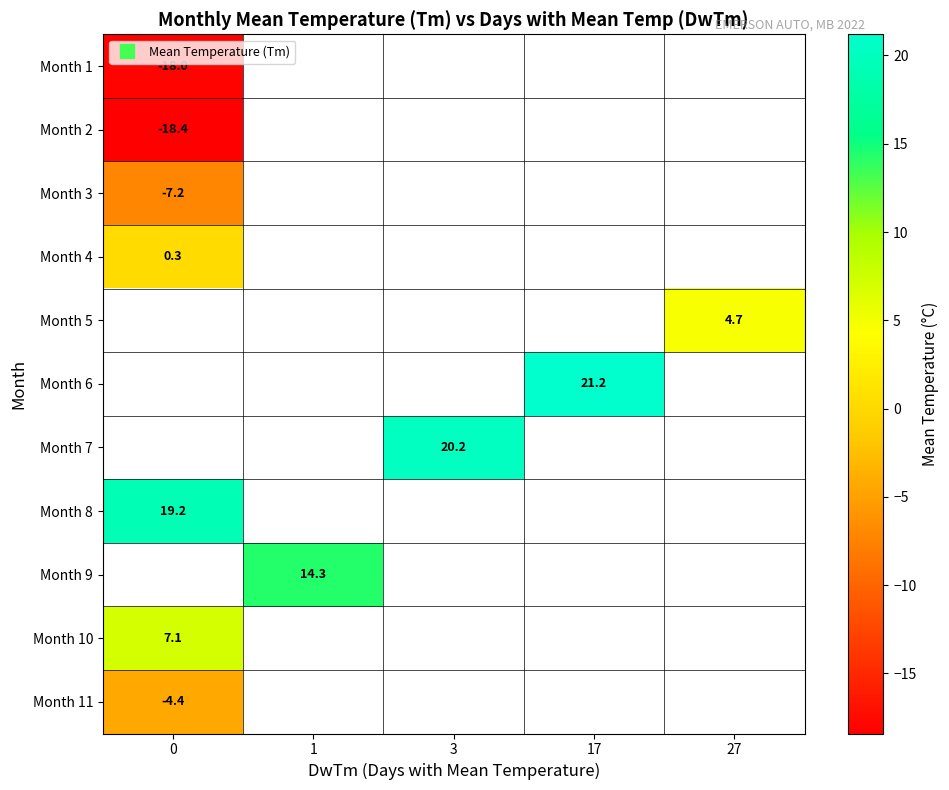

What is the spread (max minus min) of values at 0?

37.6